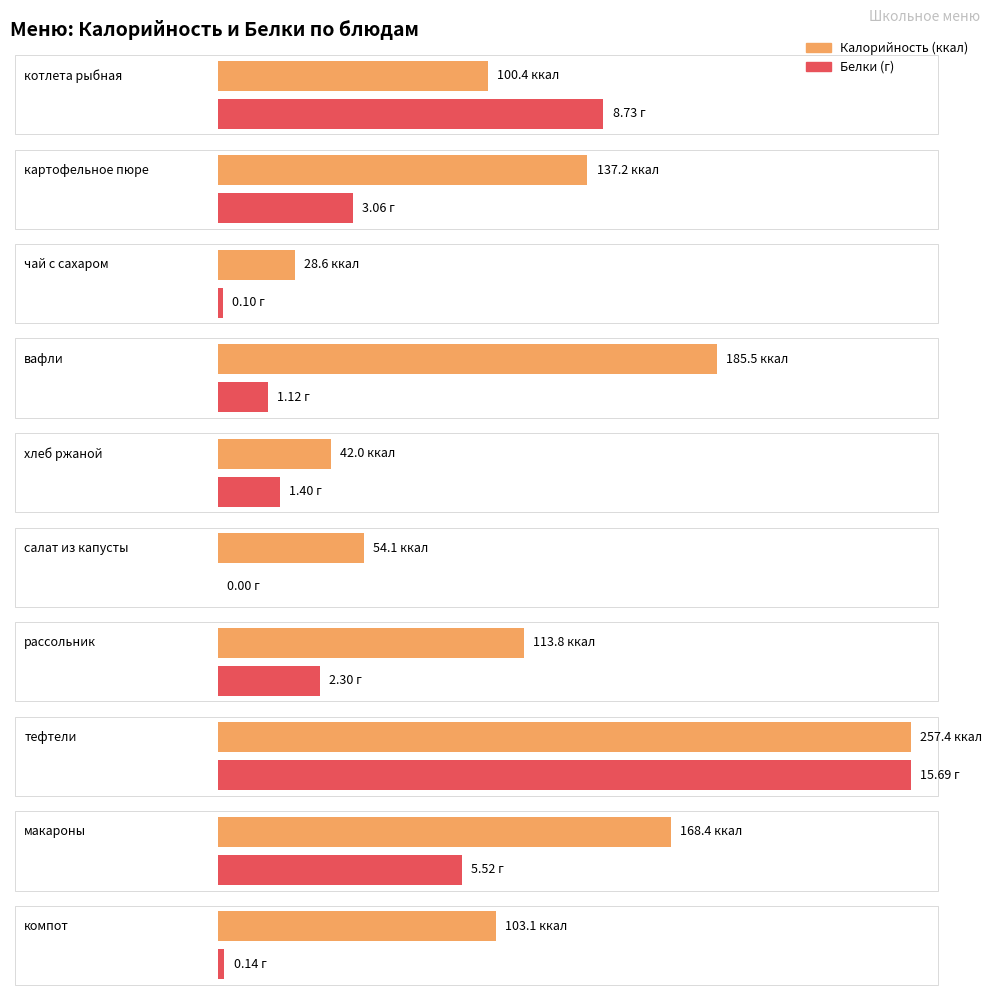

At макароны, list the series in order from smallest to largest.

Белки, Калорийность